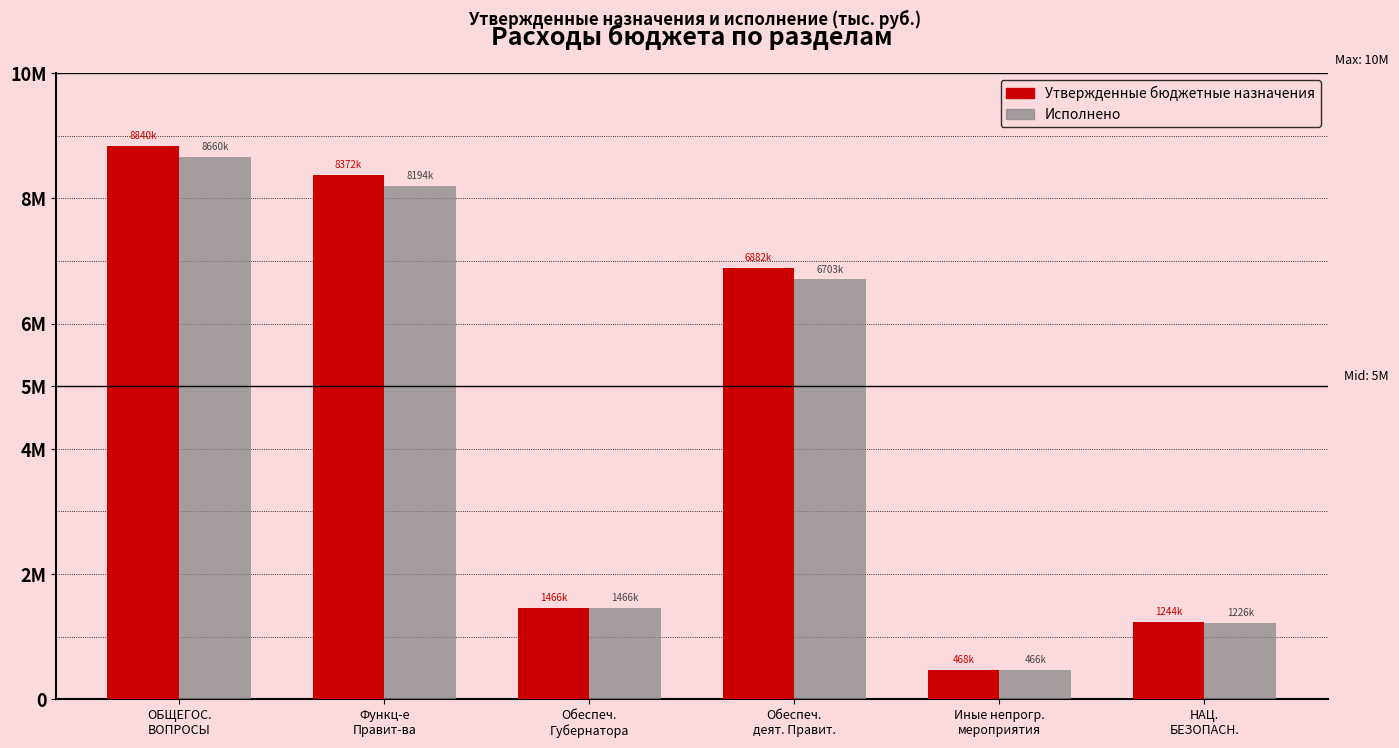

Reading left to right, list all the values displayed in this chart.

Утвержденные бюджетные назначения: ОБЩЕГОС.
ВОПРОСЫ=8839900.0	Функц-е
Правит-ва=8372310.0	Обеспеч.
Губернатора=1465700.0	Обеспеч.
деят. Правит.=6881910.0	Иные непрогр.
мероприятия=467590.0	НАЦ.
БЕЗОПАСН.=1243500.0
Исполнено: ОБЩЕГОС.
ВОПРОСЫ=8659836.7	Функц-е
Правит-ва=8193648.4	Обеспеч.
Губернатора=1465519.1	Обеспеч.
деят. Правит.=6703429.3	Иные непрогр.
мероприятия=466188.3	НАЦ.
БЕЗОПАСН.=1225813.0